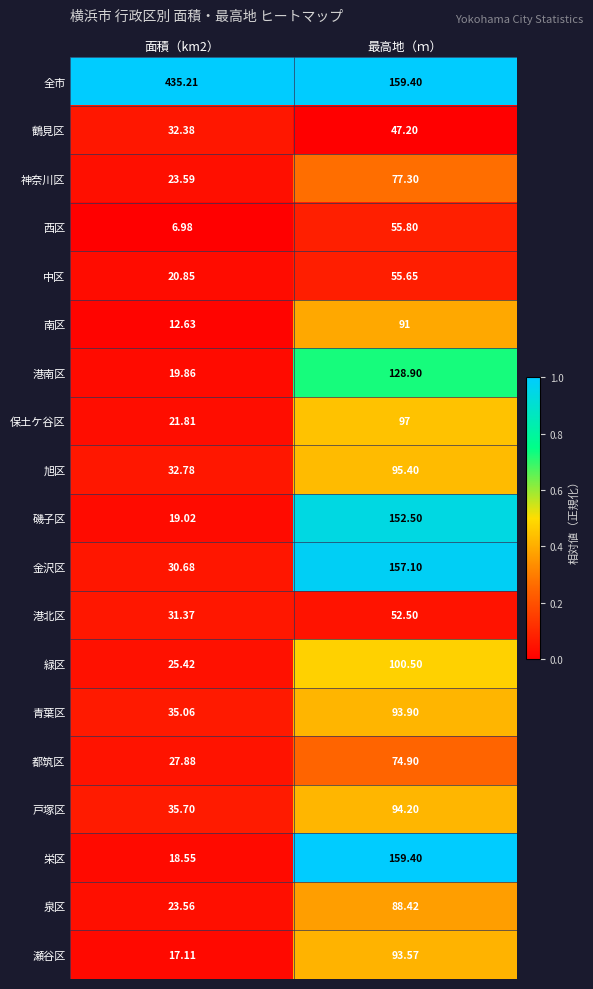

Rank the series by their maximum value, from highest to lowest.

全市, 栄区, 金沢区, 磯子区, 港南区, 緑区, 保土ケ谷区, 旭区, 戸塚区, 青葉区, 瀬谷区, 南区, 泉区, 神奈川区, 都筑区, 西区, 中区, 港北区, 鶴見区